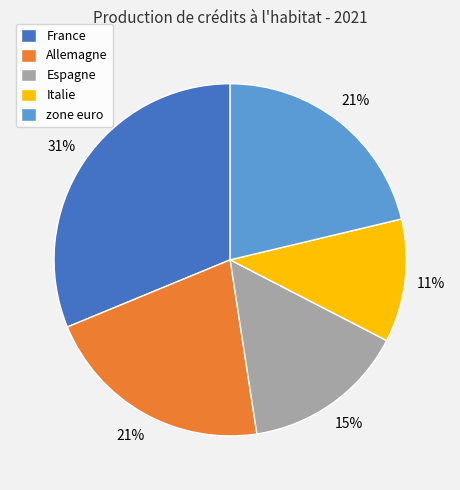

To the nearest percent, what is the difference between the largest and smallest slice percentages?

20%